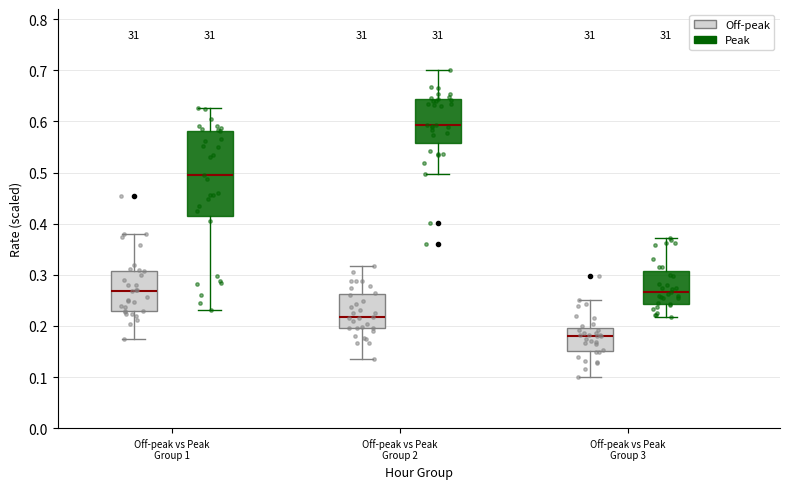

Reading left to right, transcribe this box plot: for each box, give where its median line is, the range the box spans, and where its two whiskers end, as read against the y-axis. The values are not printed on the chart, so give them approximately, as read against the axis.

Off-peak vs Peak Group 1 (Off-peak): median 0.27, box 0.23 to 0.31, whiskers 0.18 to 0.38
Off-peak vs Peak Group 1 (Peak): median 0.50, box 0.41 to 0.58, whiskers 0.23 to 0.63
Off-peak vs Peak Group 2 (Off-peak): median 0.22, box 0.20 to 0.26, whiskers 0.14 to 0.32
Off-peak vs Peak Group 2 (Peak): median 0.59, box 0.56 to 0.64, whiskers 0.50 to 0.70
Off-peak vs Peak Group 3 (Off-peak): median 0.18, box 0.15 to 0.20, whiskers 0.10 to 0.25
Off-peak vs Peak Group 3 (Peak): median 0.27, box 0.24 to 0.31, whiskers 0.22 to 0.37